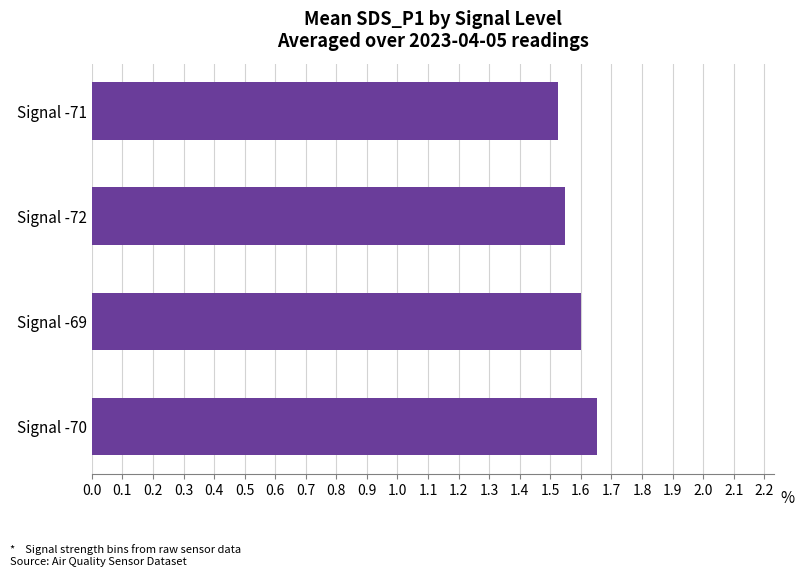

What is the sum of the values at Signal -69 and Signal -70?

3.3